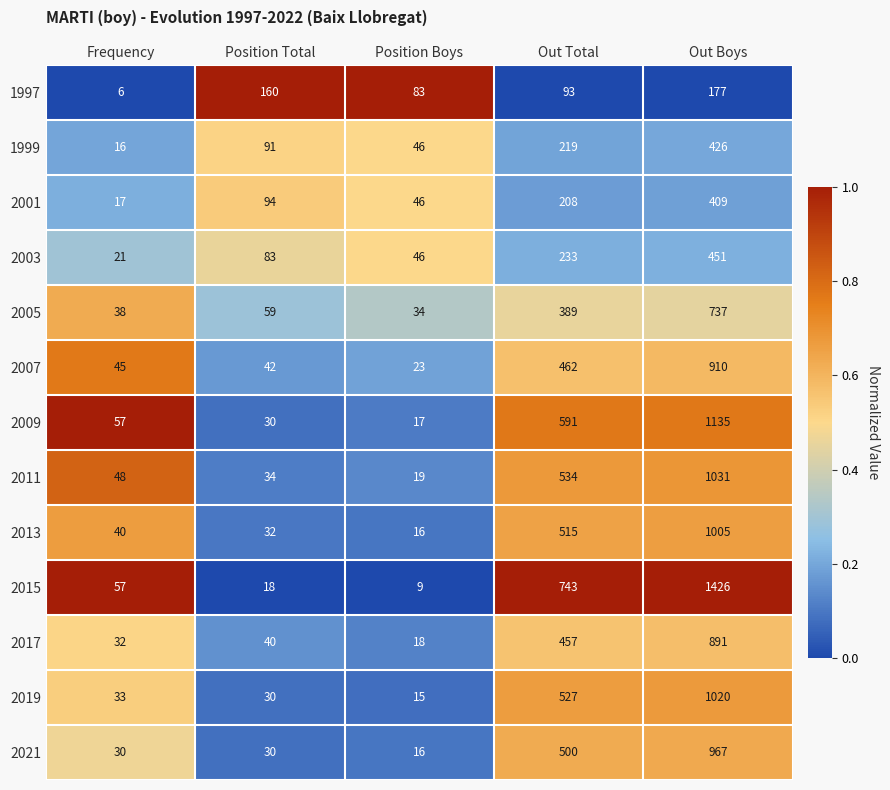

Between Position Total and Position Boys, which series saw the biggest shift?

1997